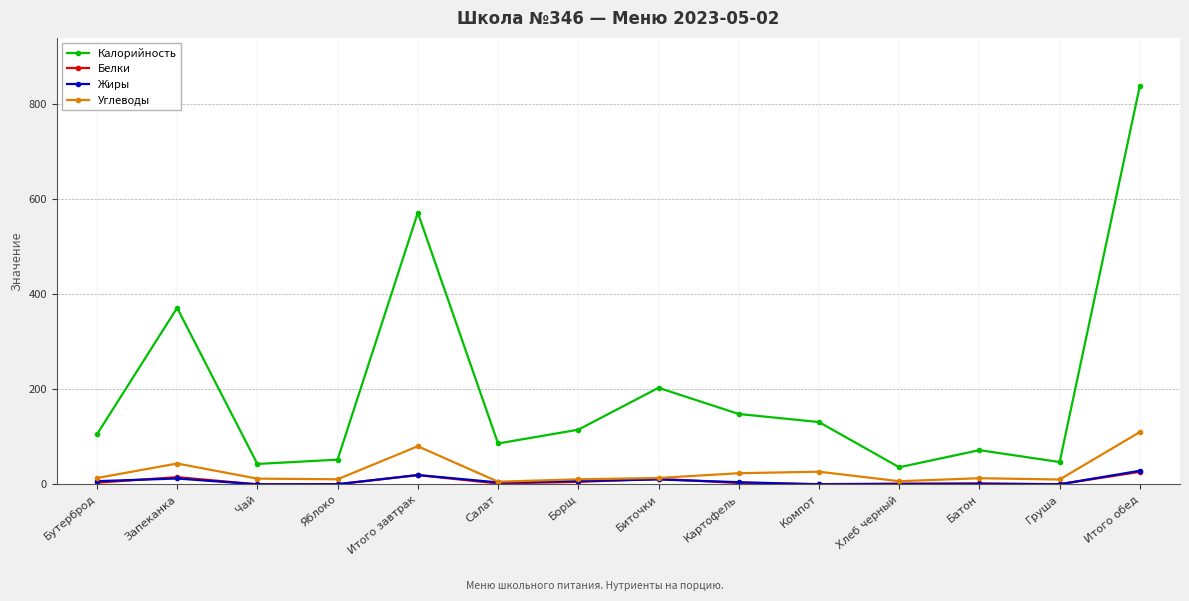

What is the difference between the maximum and minimum values in the Калорийность series?

802.0